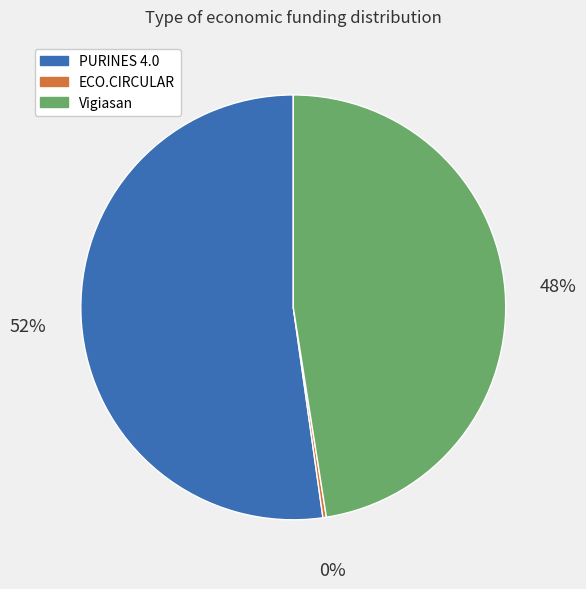

Is PURINES 4.0 the majority of the pie?

Yes